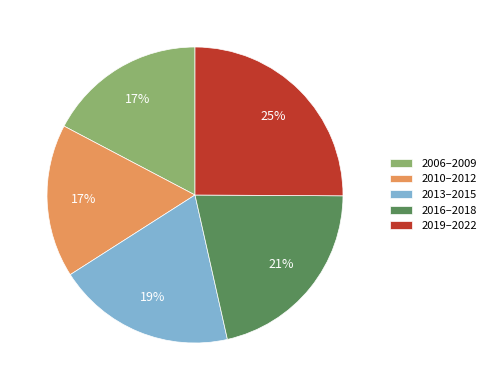

Is the sum of 2010–2012 and 2013–2015 greater than half?

No